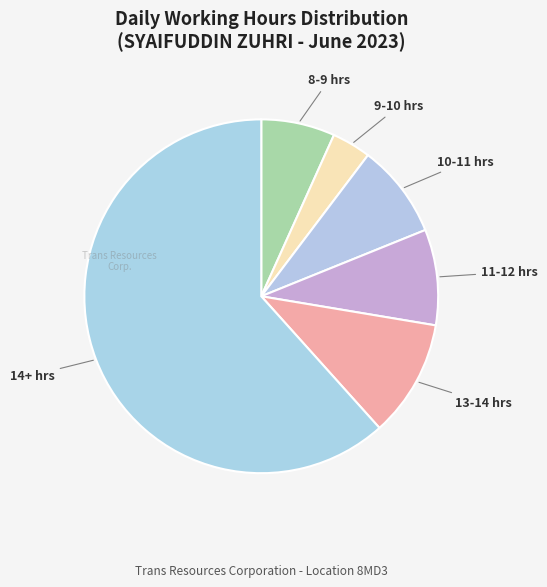

Count the number of slices in the pie.

6